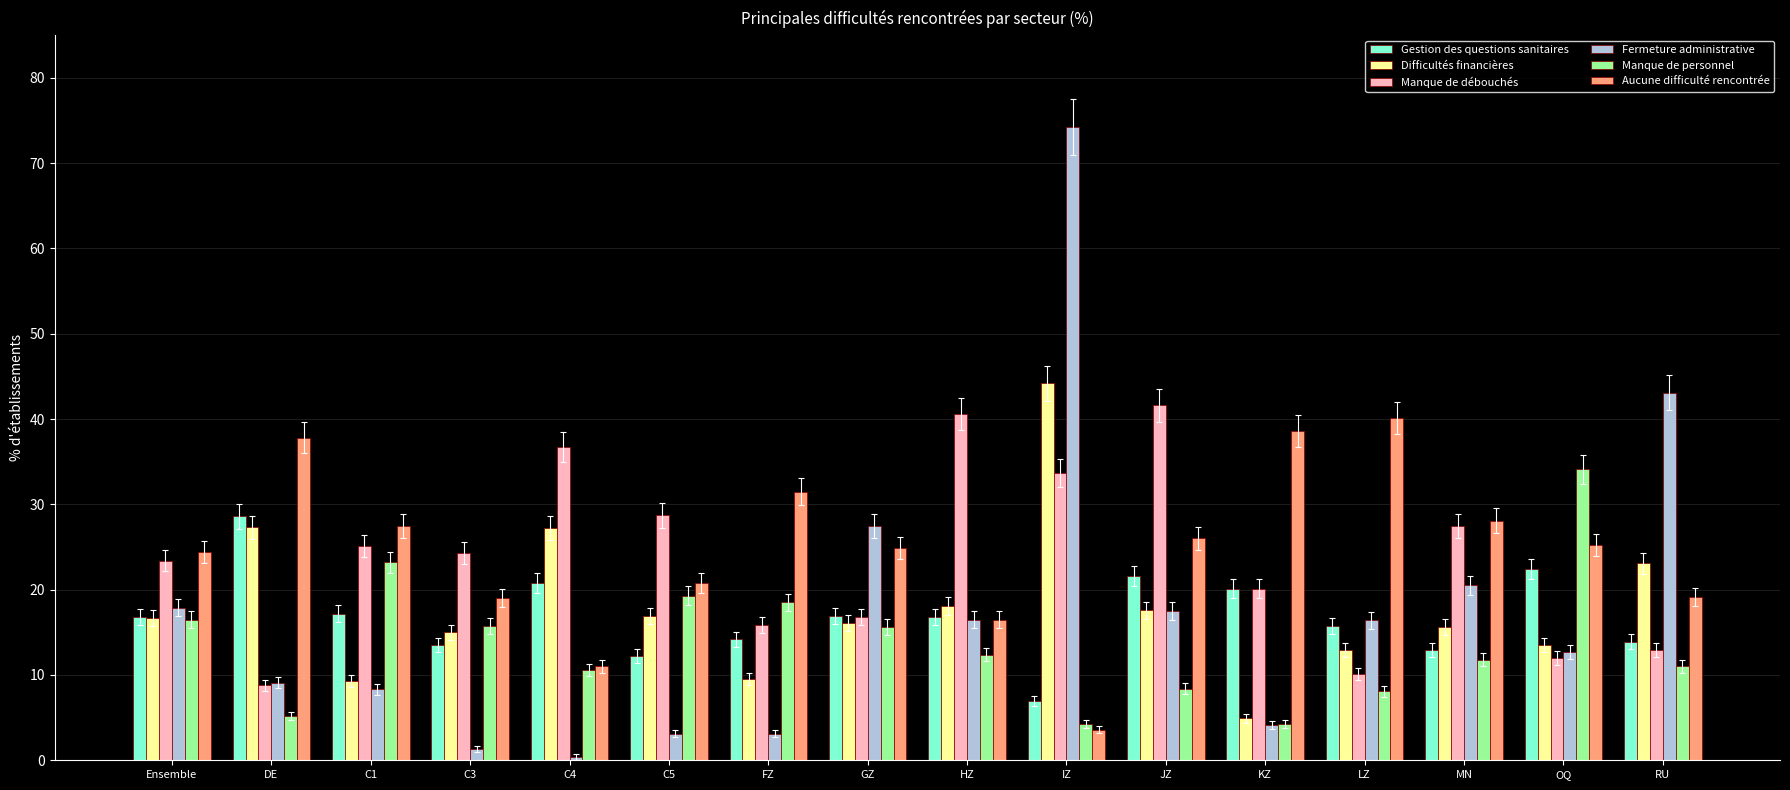

Is it true that Aucune difficulté rencontrée equals 41.2 at Ensemble?

False